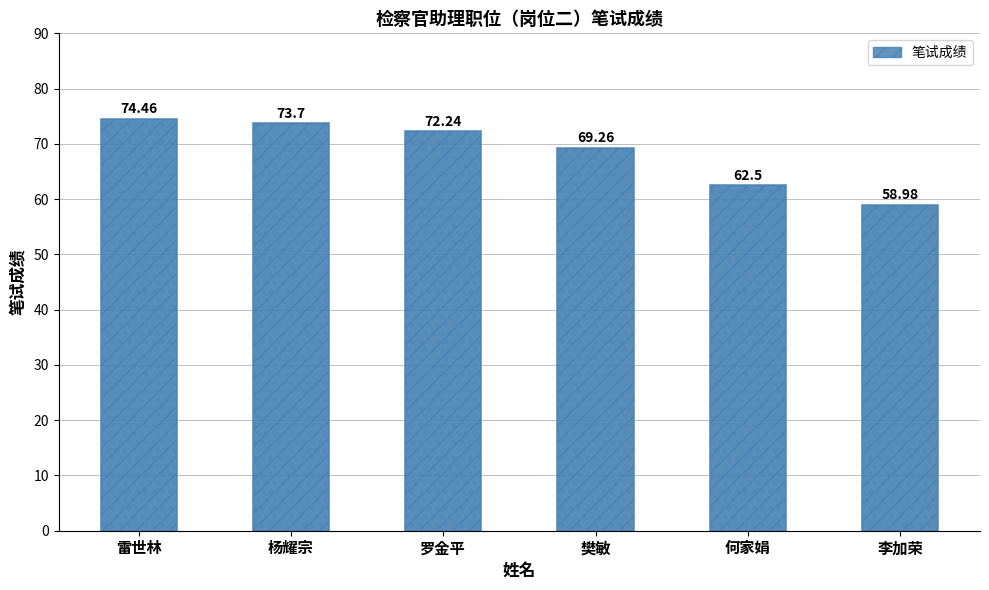

Does the chart contain any negative values?

No